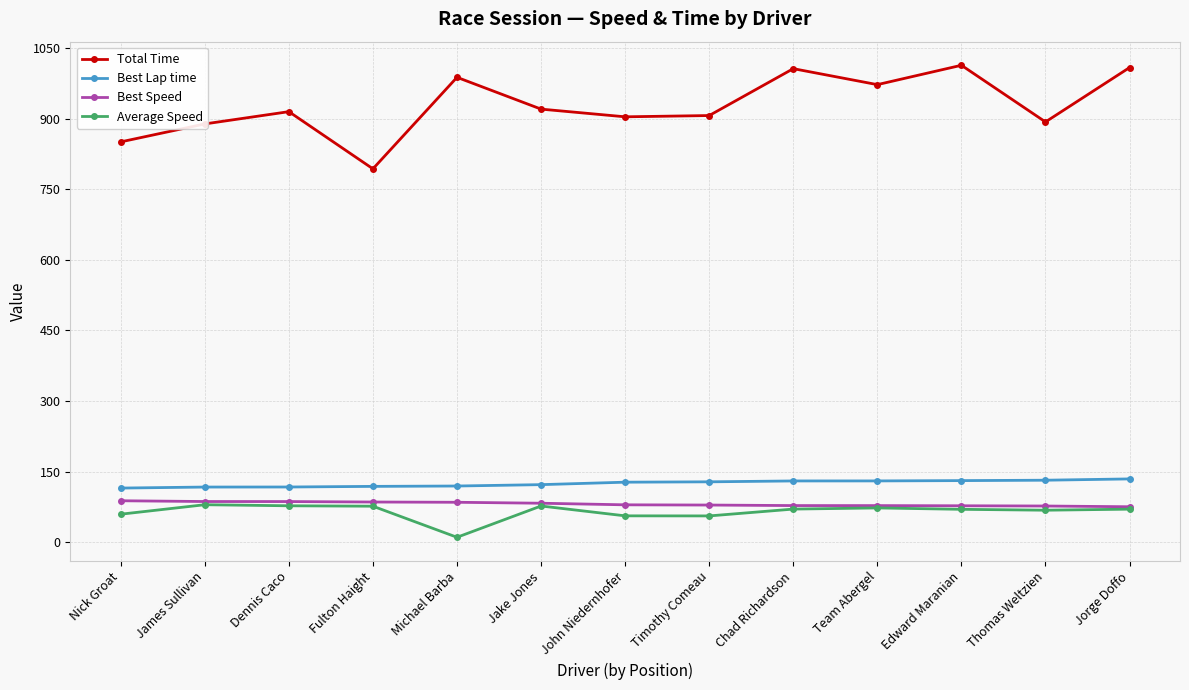

How many values in the Best Lap time series are below 127?

6